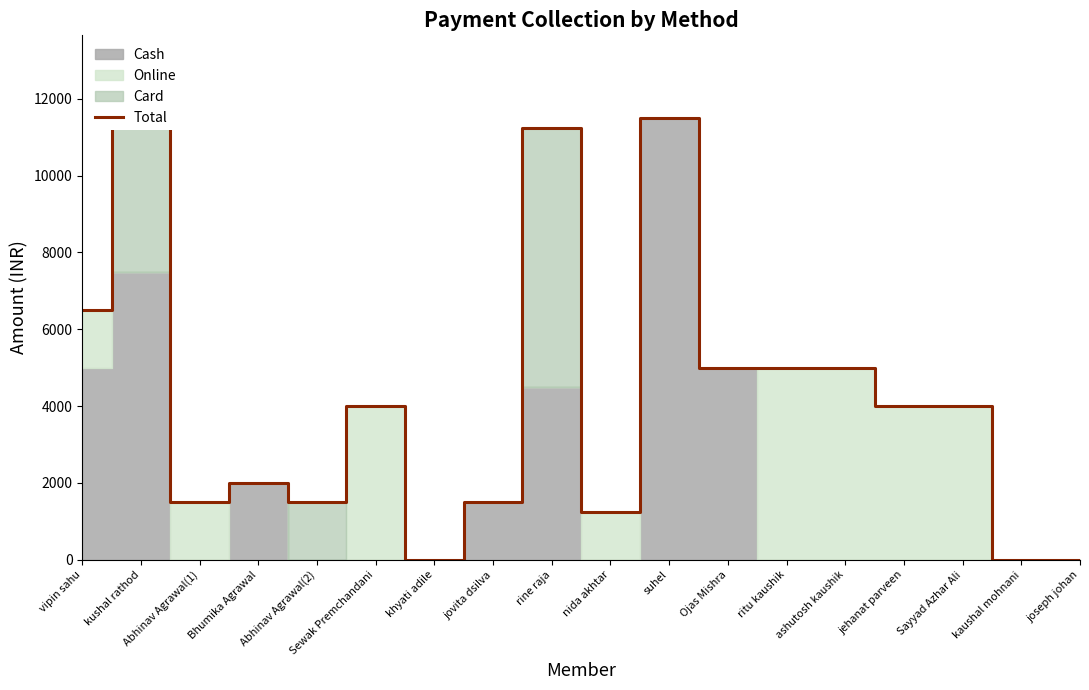

Approximately how many times larger is the value at kushal rathod compared to suhel?

1.1